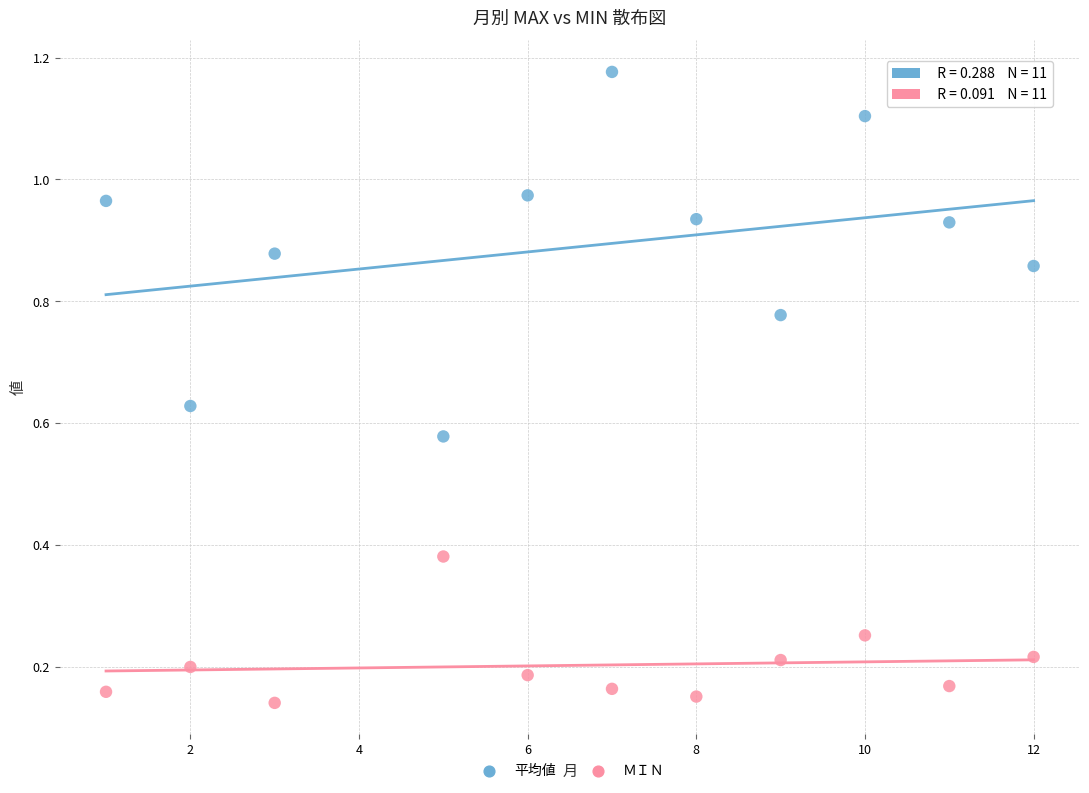

What are all the series names shown in the legend?

平均値, ＭＩＮ